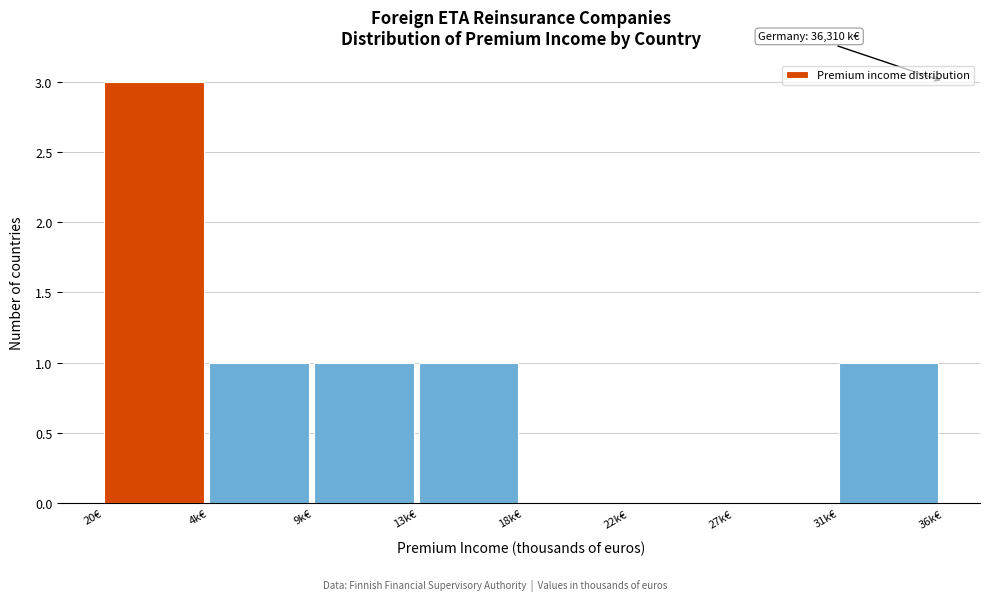

Reading left to right, transcribe all the data shown in this chart.

20€=3	4k€=1	9k€=1	13k€=1	18k€=0	22k€=0	27k€=0	31k€=1